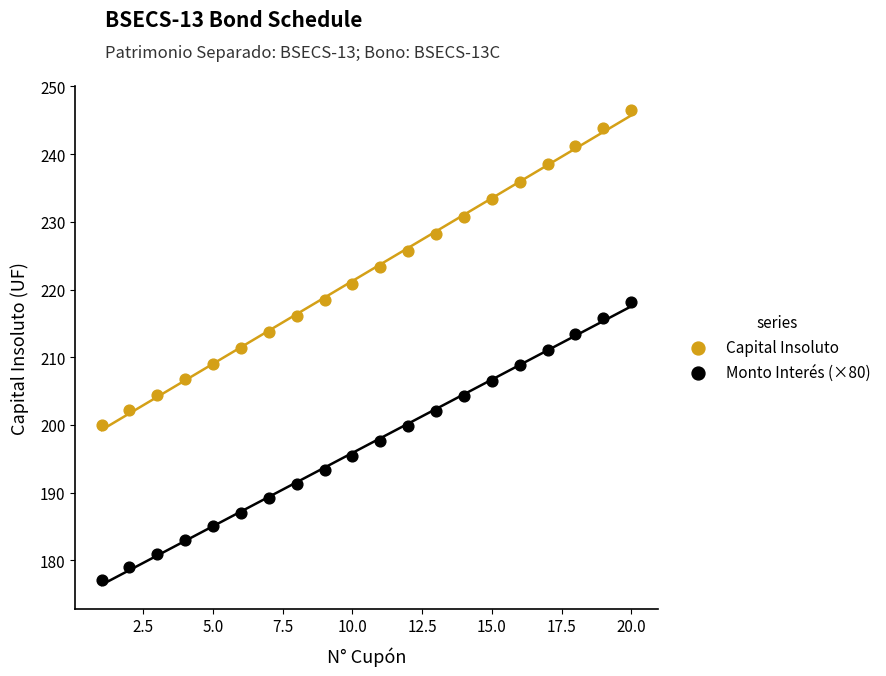

Which series contains the highest Y value?

Capital Insoluto